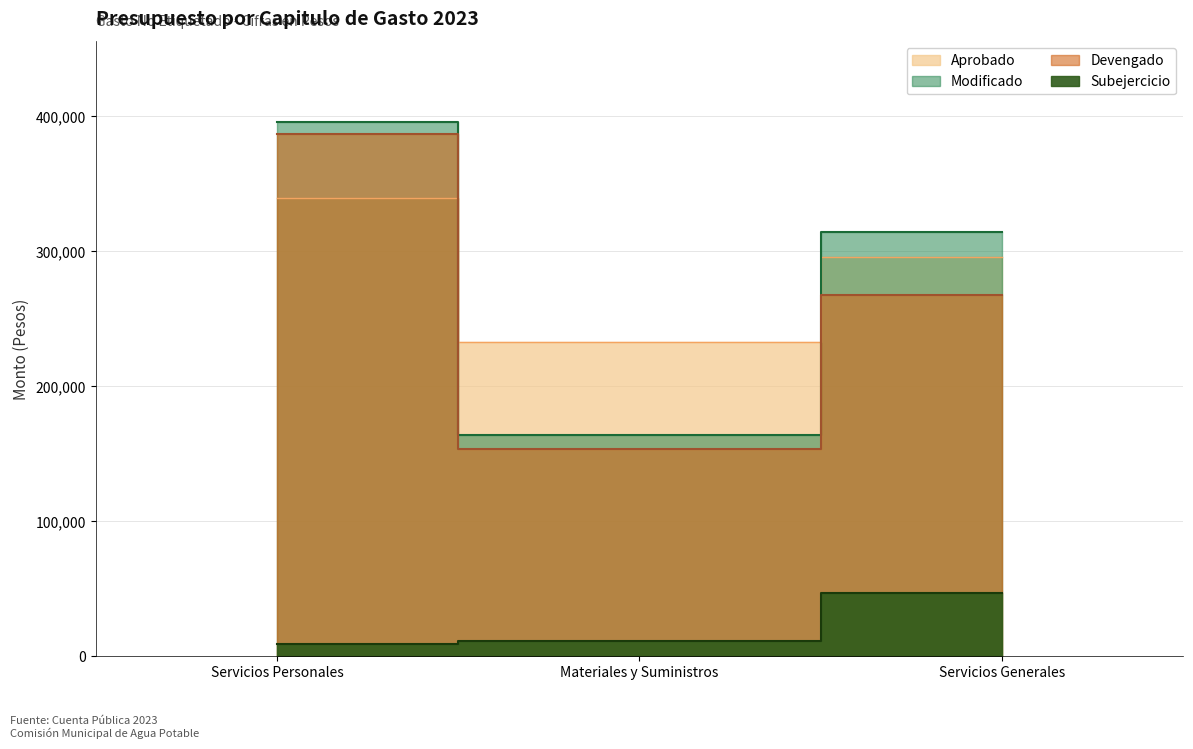

What is the highest value of the Aprobado series?

339000